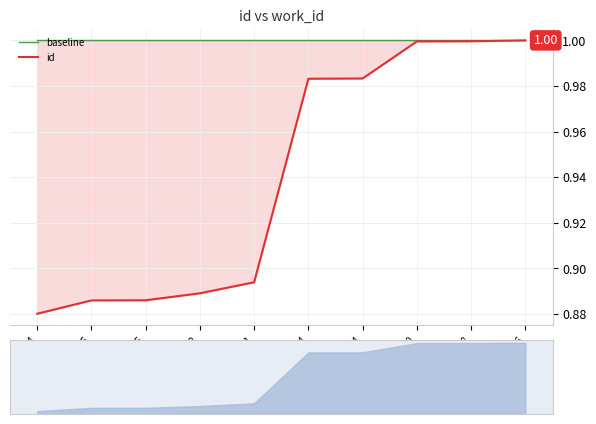

Is it true that id equals 1.4 at 5532?

False